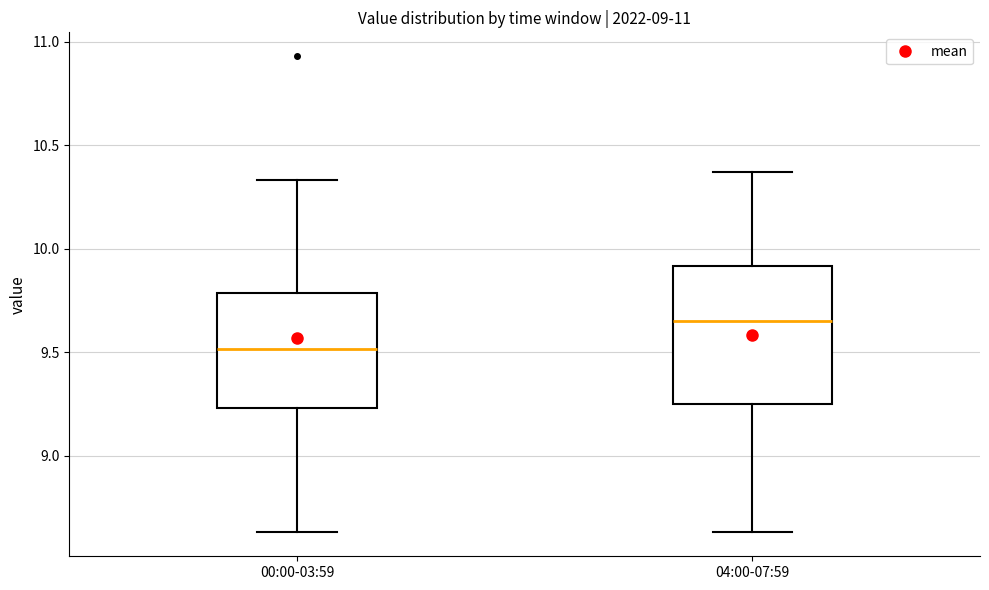

Reading left to right, read every box against the y-axis: the position of its median line, the range the box covers, and the ends of its whiskers. The values are not printed on the chart, so give them approximately, as read against the axis.

00:00-03:59: median 9.50, box 9.25 to 9.80, whiskers 8.65 to 10.35
04:00-07:59: median 9.65, box 9.25 to 9.90, whiskers 8.65 to 10.35